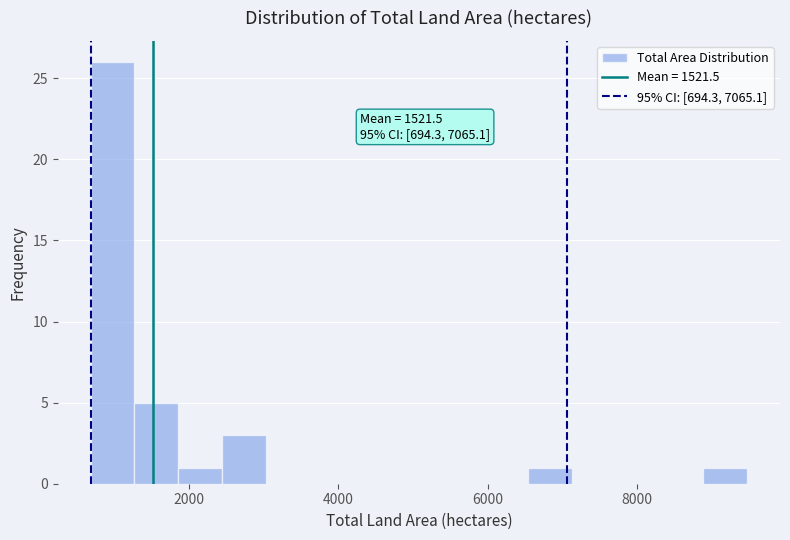

Around what value on the x-axis is the tallest bar? Give the approximate position of its centre, as read against the axis.

1000